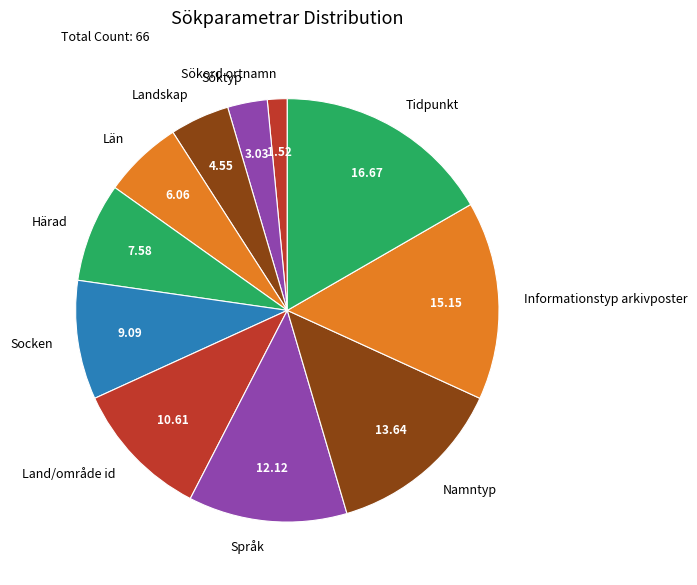

Is it true that Söktyp is 14% of the pie?

False